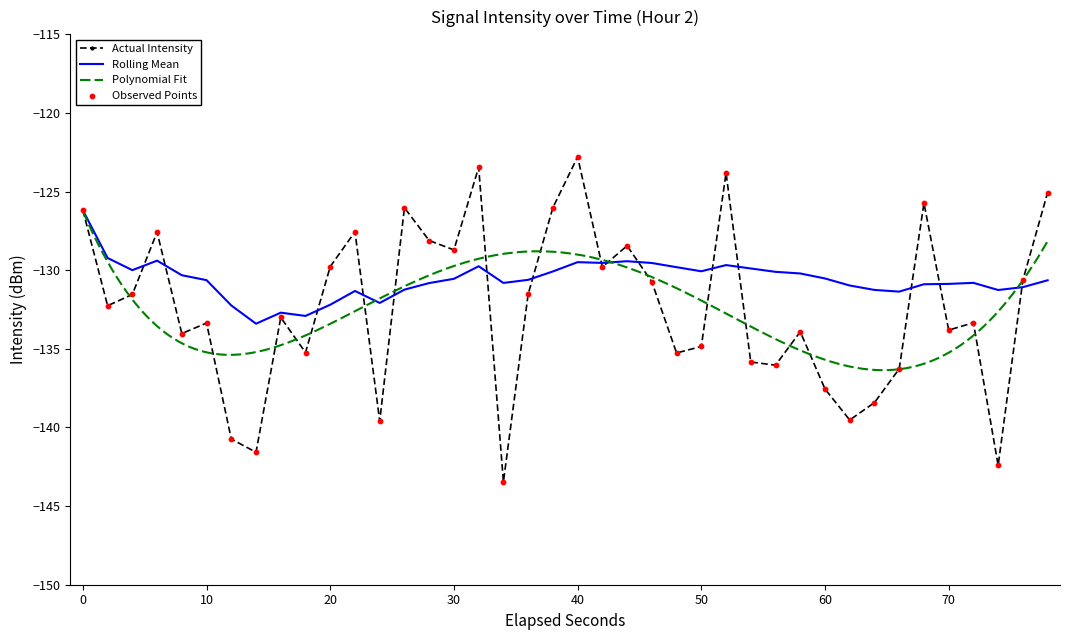

The value of Rolling Mean at 30 is -130.5. True or false?

True